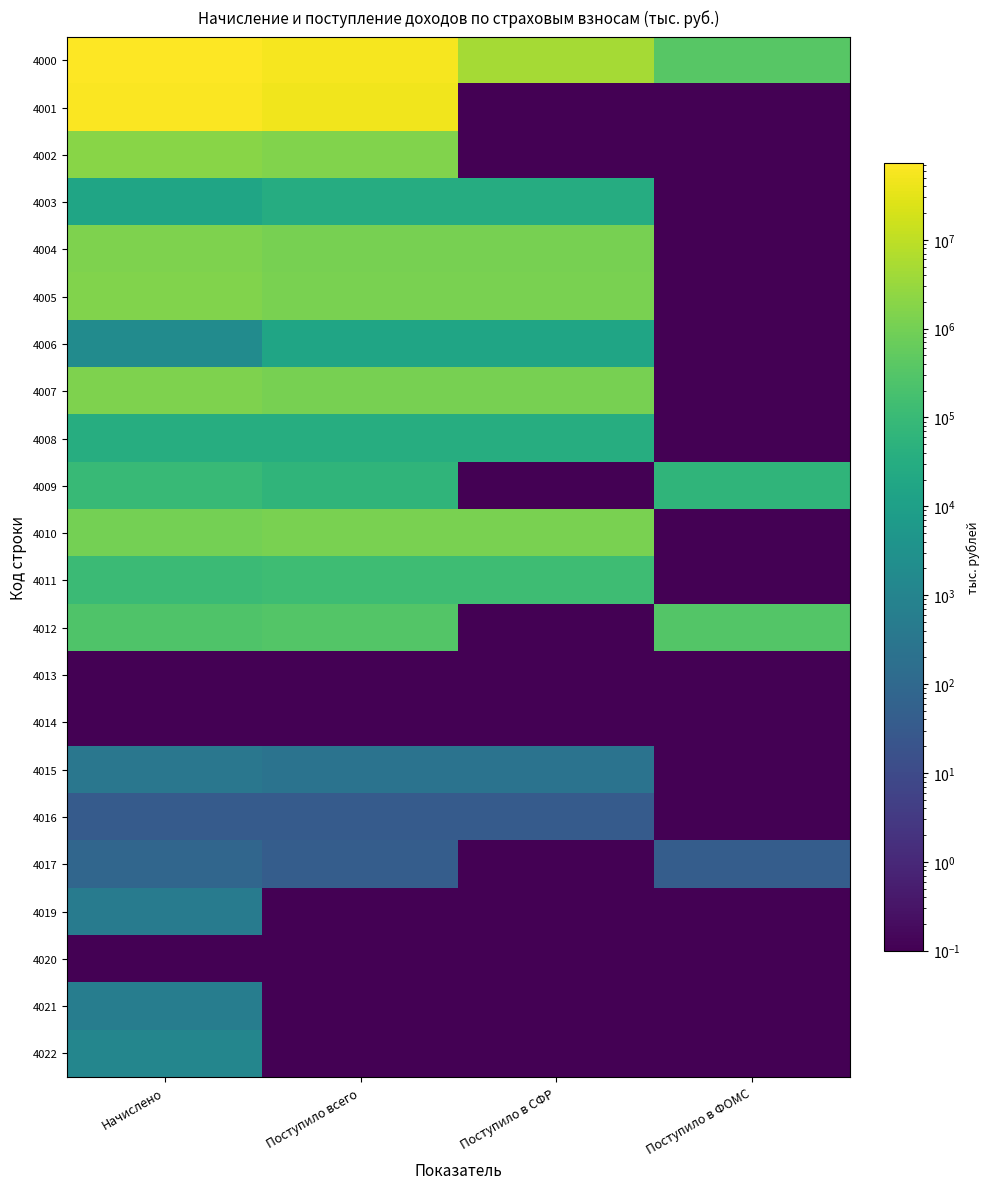

Which category has the lowest value across all series?

Поступило в СФР